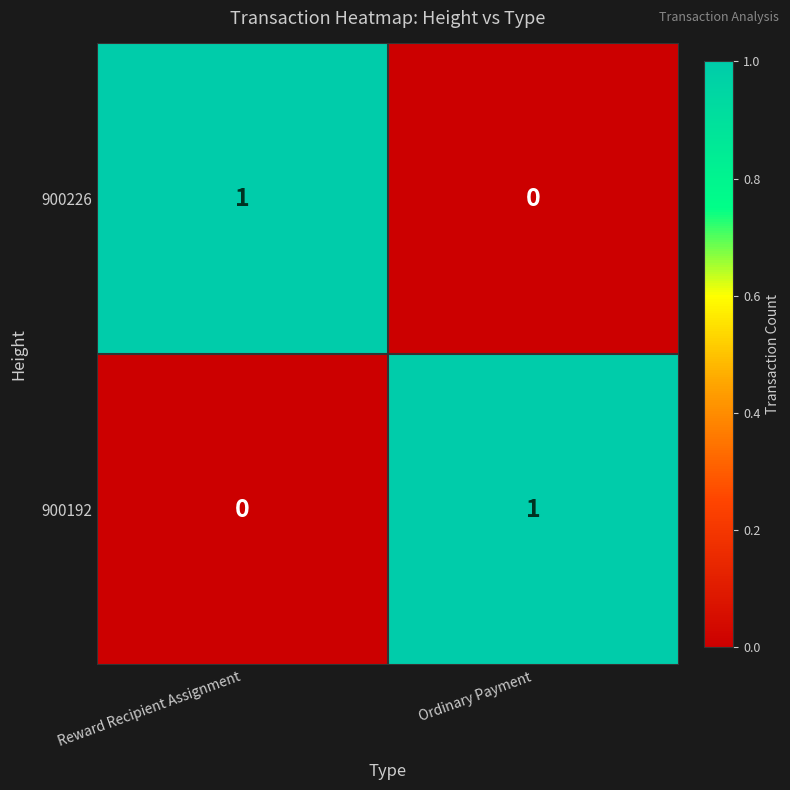

At Reward Recipient Assignment, list the series in order from smallest to largest.

900192, 900226